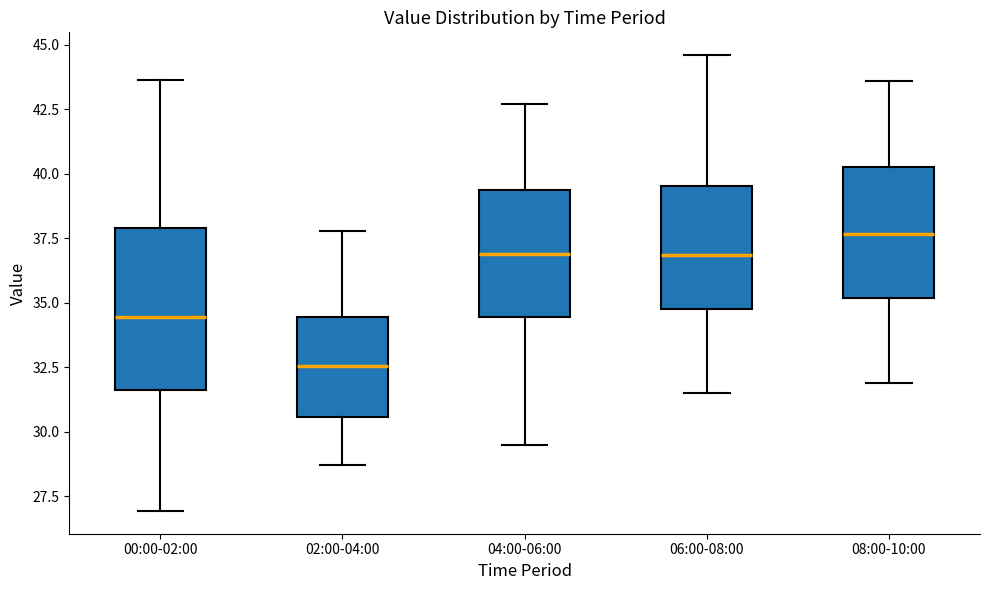

Reading left to right, transcribe this box plot: for each box, give where its median line is, the range the box spans, and where its two whiskers end, as read against the y-axis. The values are not printed on the chart, so give them approximately, as read against the axis.

00:00-02:00: median 34.5, box 31.5 to 38.0, whiskers 27.0 to 43.5
02:00-04:00: median 32.5, box 30.5 to 34.5, whiskers 28.5 to 38.0
04:00-06:00: median 37.0, box 34.5 to 39.5, whiskers 29.5 to 42.5
06:00-08:00: median 37.0, box 35.0 to 39.5, whiskers 31.5 to 44.5
08:00-10:00: median 37.5, box 35.0 to 40.5, whiskers 32.0 to 43.5